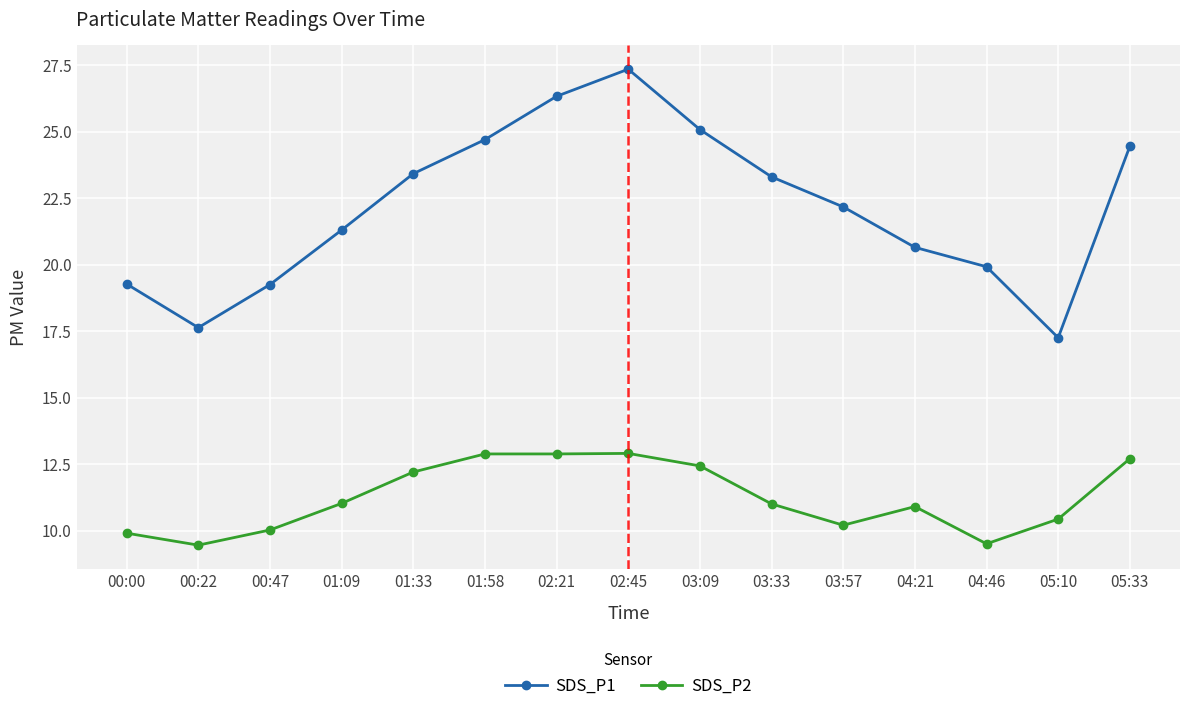

At which category does SDS_P1 reach its first local valley?

00:22